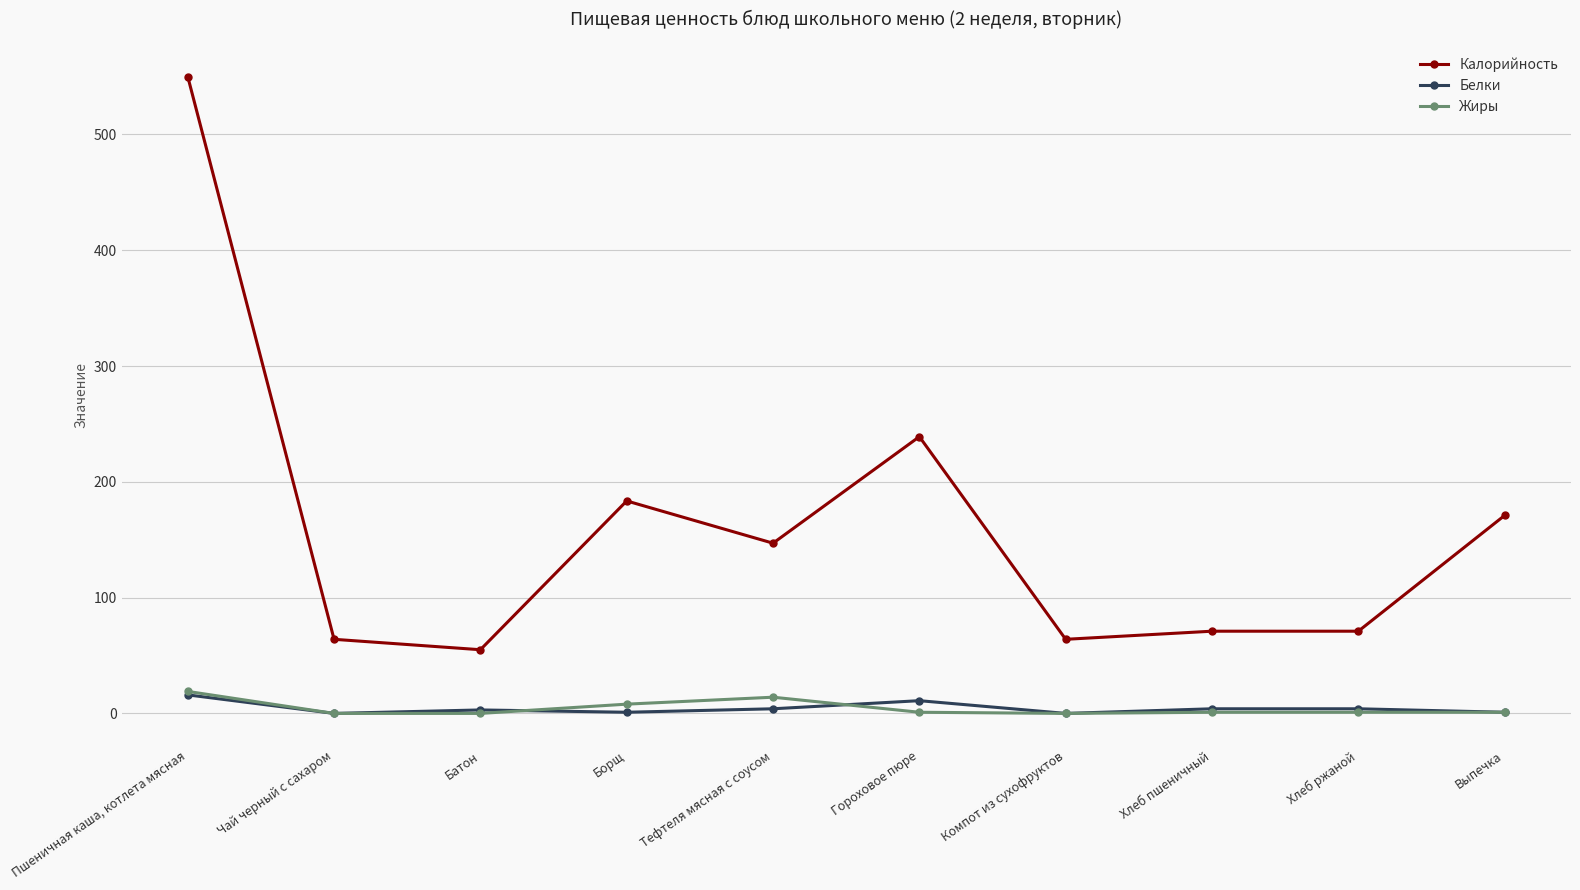

Which series has the widest spread of values?

Калорийность